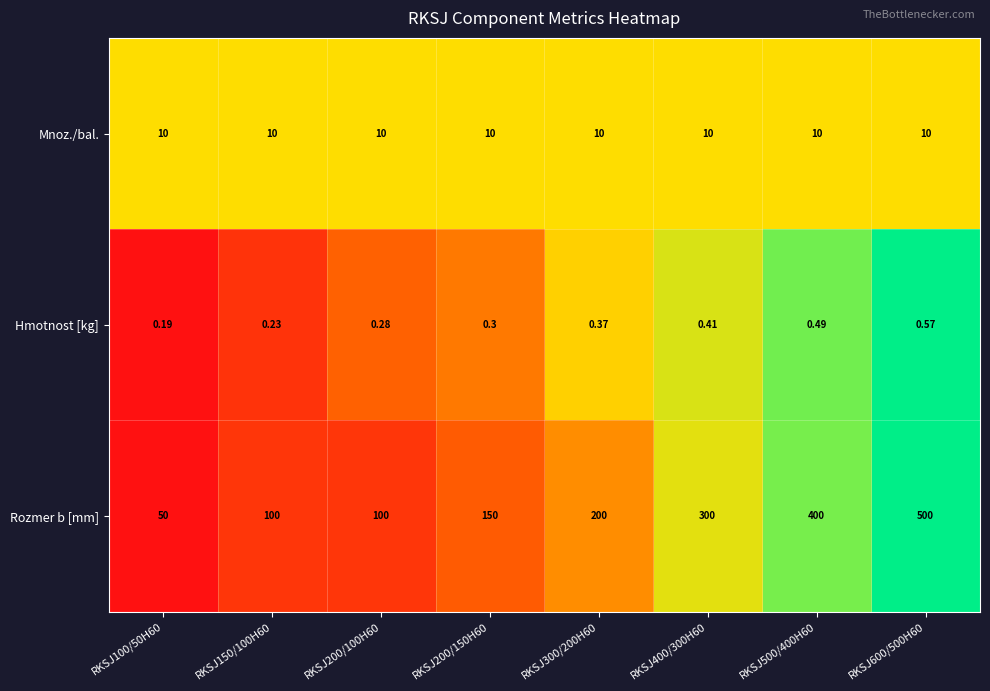

Which series changed the most between RKSJ300/200H60 and RKSJ500/400H60?

Rozmer b [mm]